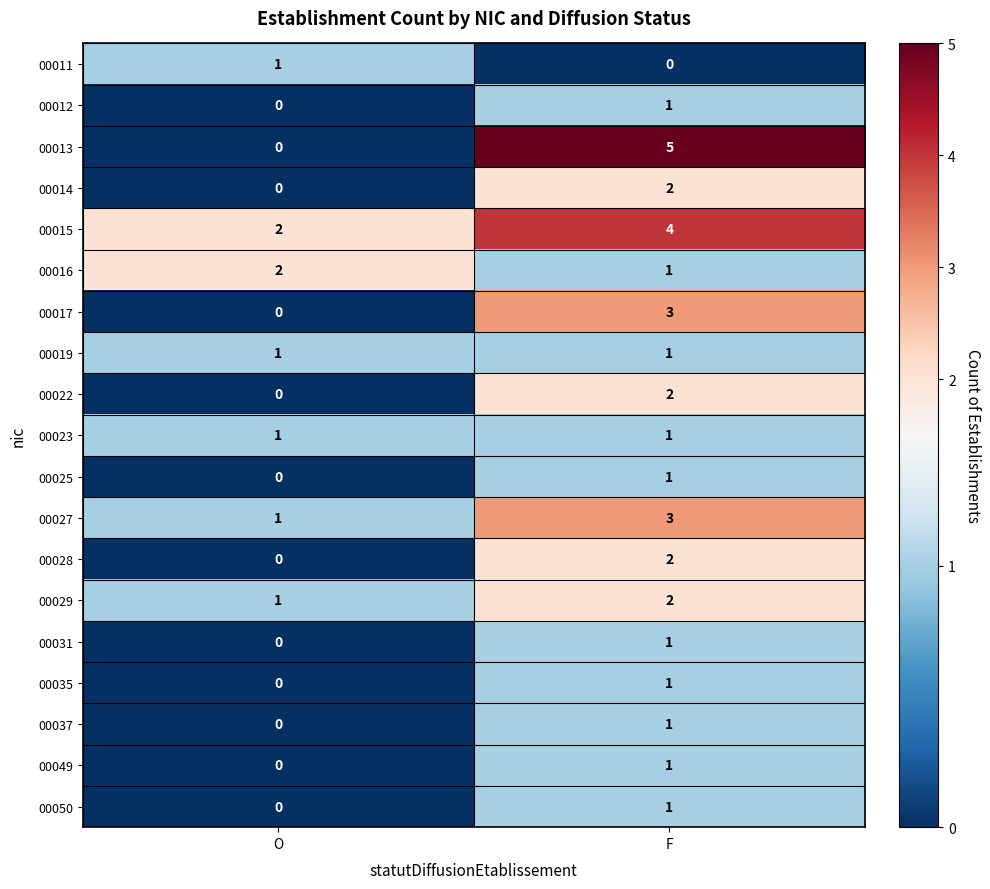

Between O and F, which series saw the biggest shift?

00013